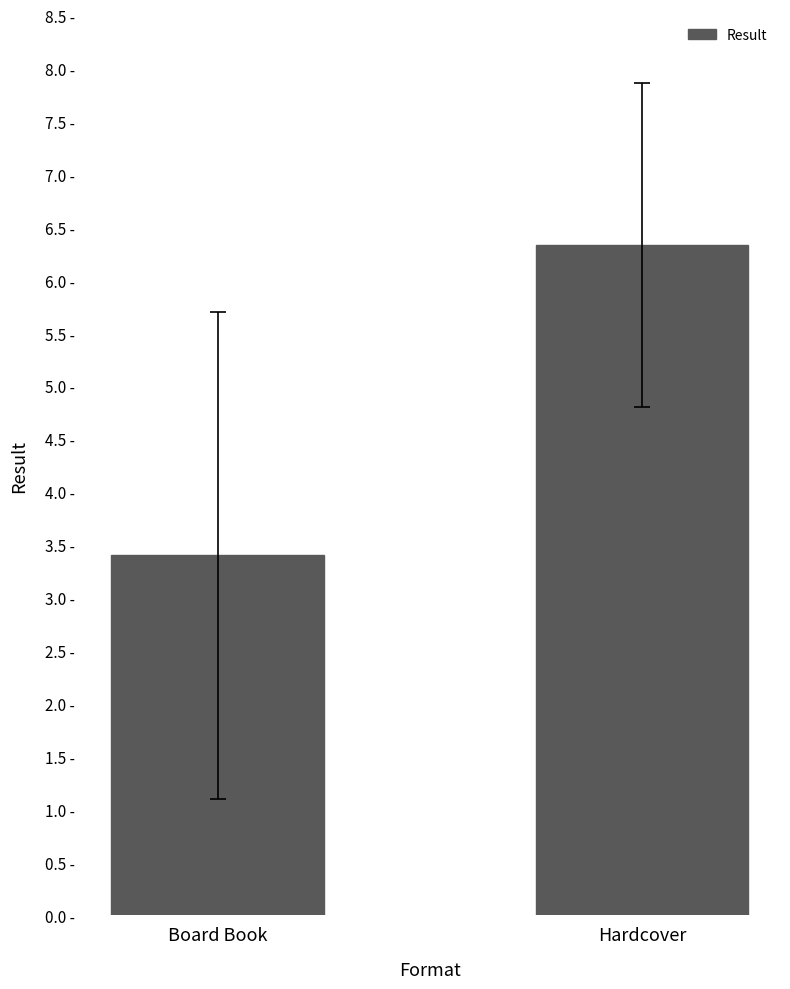

Are the bars grouped side by side (vs. stacked)?

No